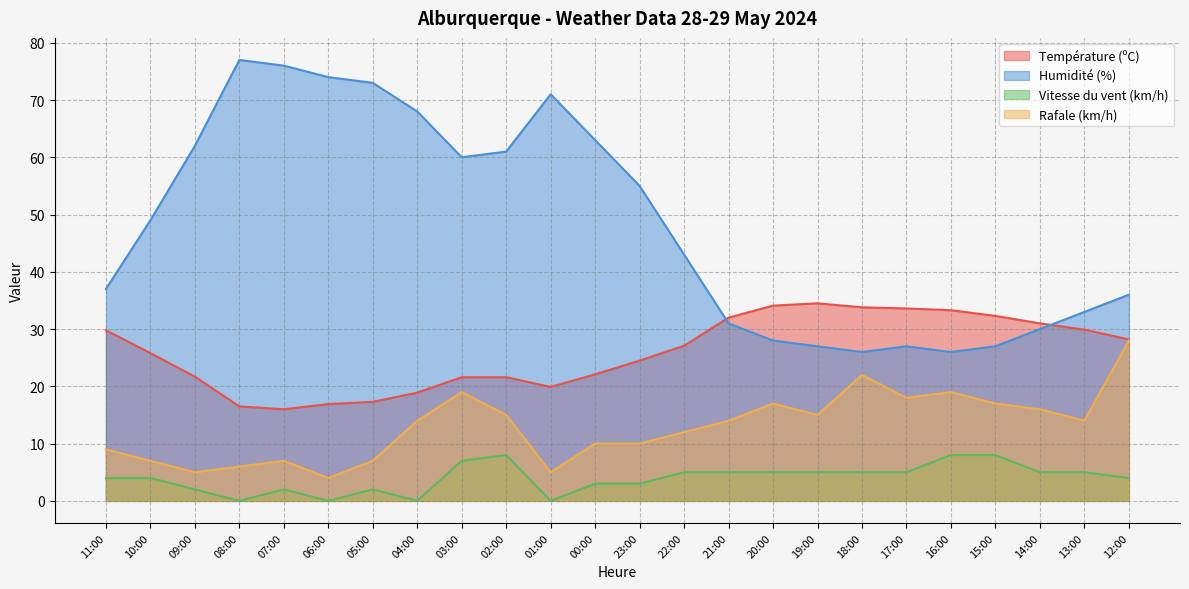

Is the value of Humidité (%) at 04:00 greater than the value of Vitesse du vent (km/h) at 15:00?

Yes